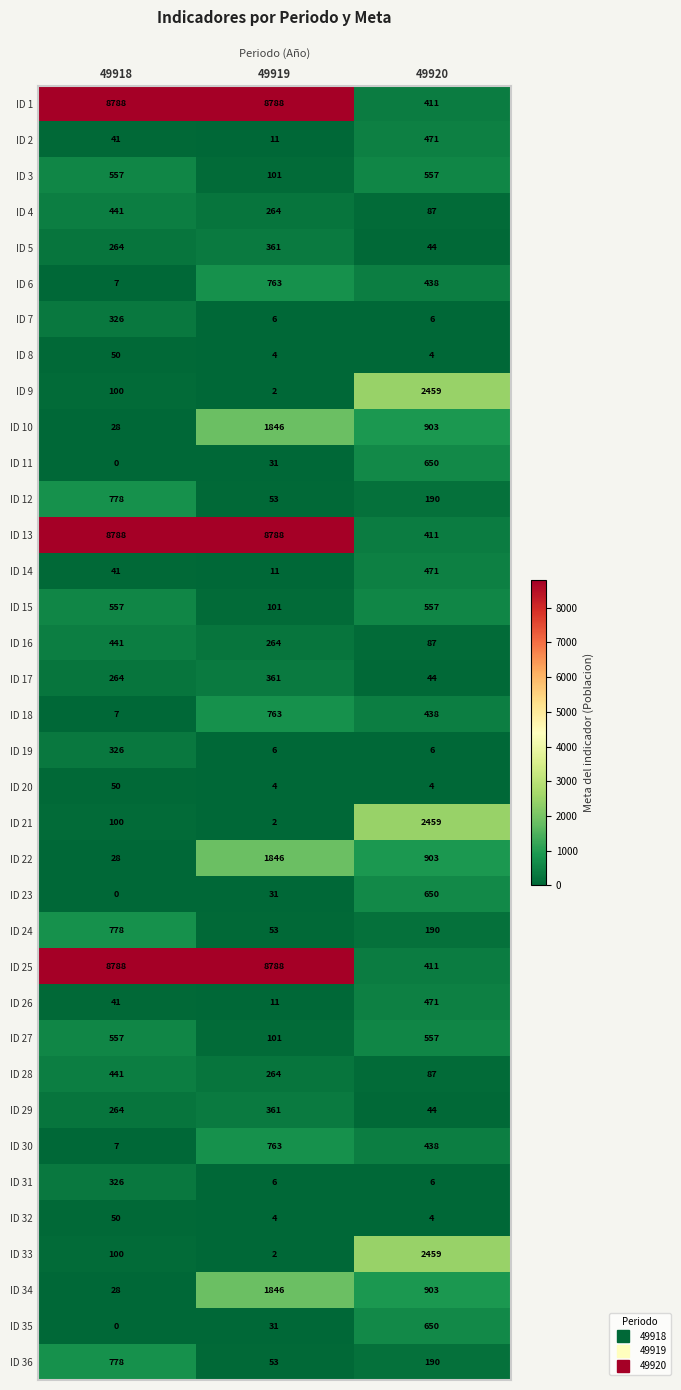

The value of ID 33 at 49920 is 4107. True or false?

False